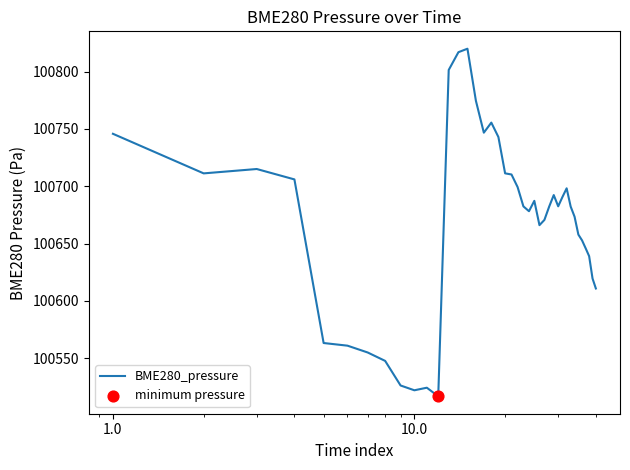

What is the smallest value displayed?

100516.8